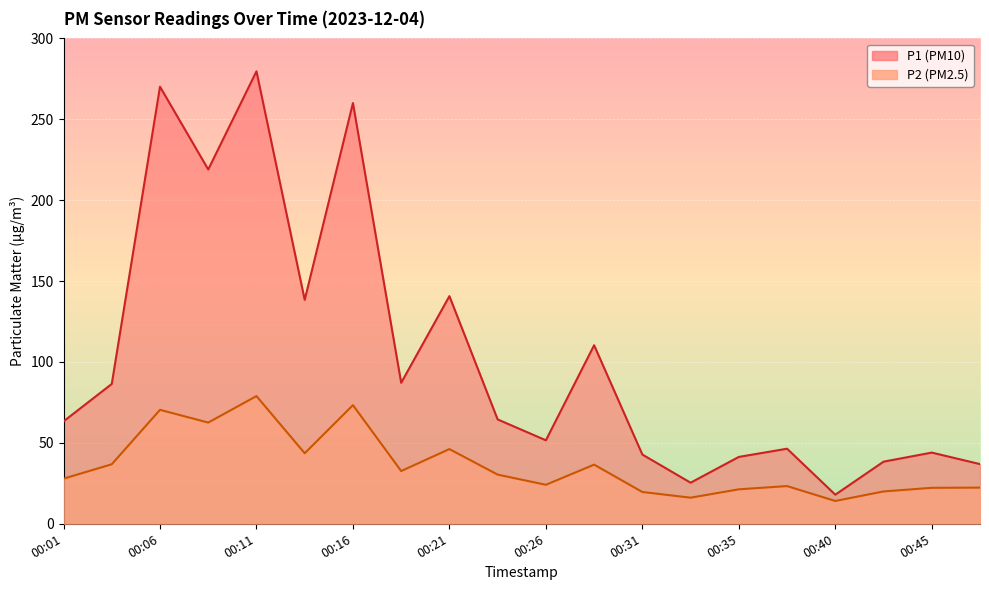

Is the value of P1 at 00:06 greater than the value of P2 at 00:40?

Yes